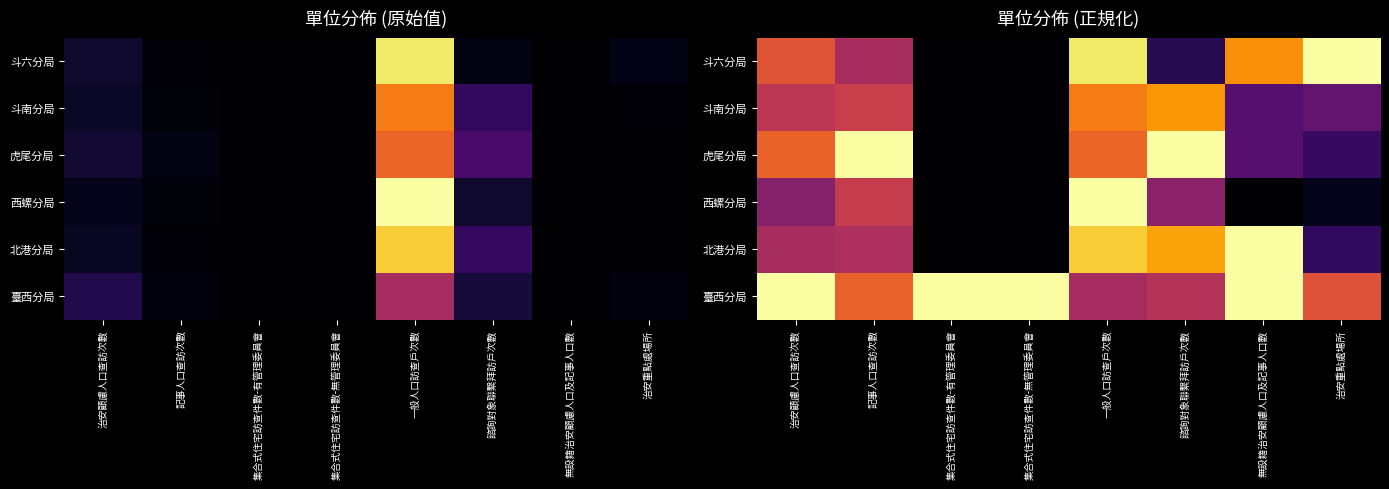

Between 一般人口訪查戶次數 and 治安重點處場所, which series saw the biggest shift?

西螺分局